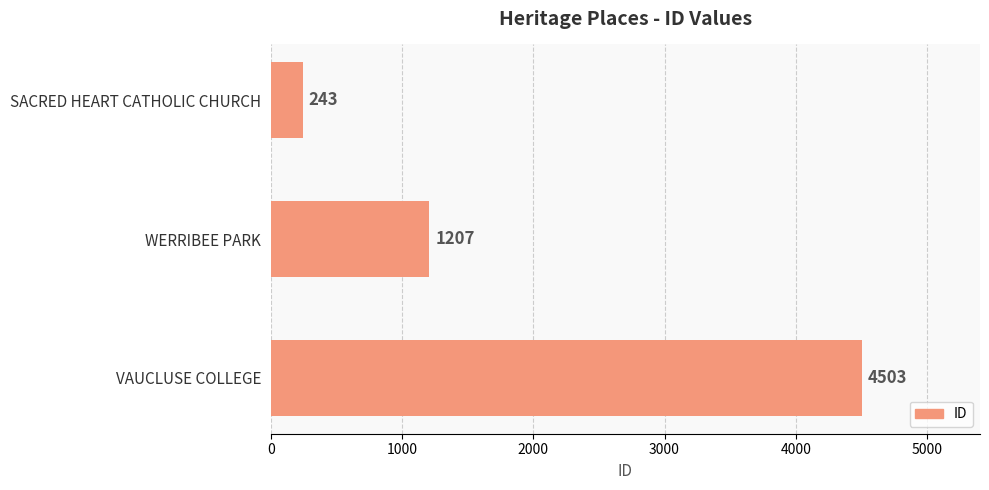

Rank the categories by value from lowest to highest.

SACRED HEART CATHOLIC CHURCH, WERRIBEE PARK, VAUCLUSE COLLEGE